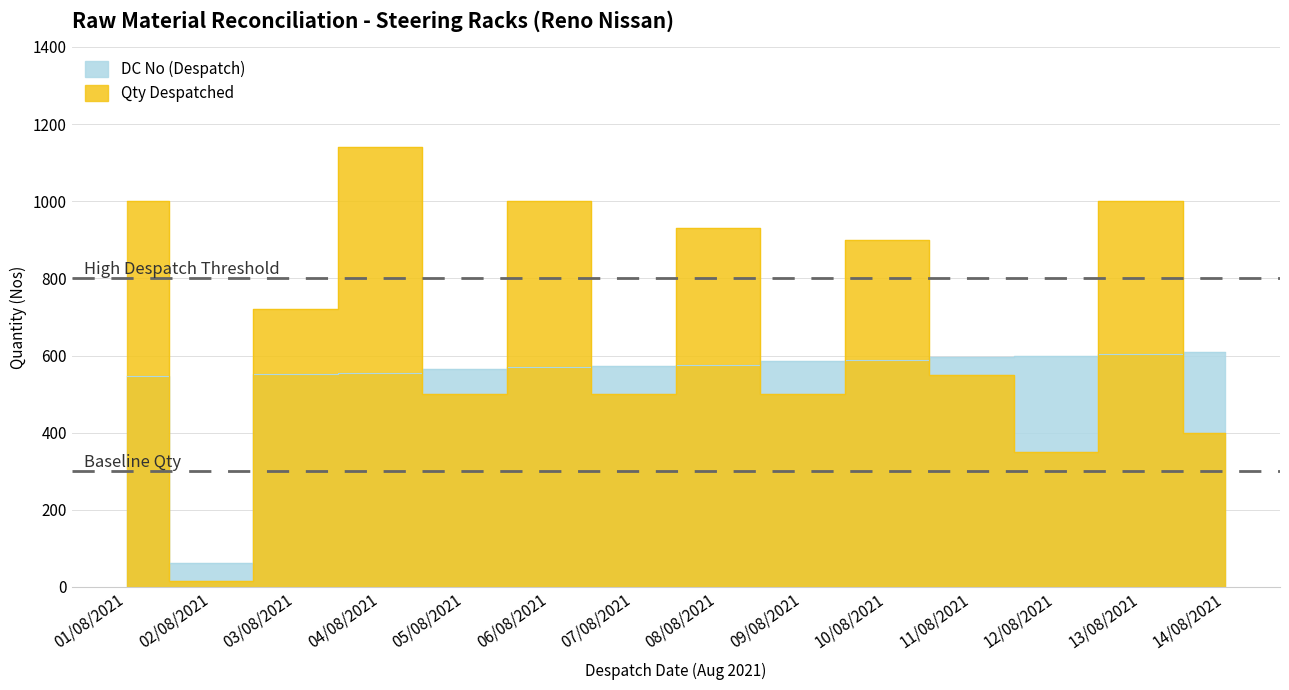

How many intersections are there between Qty Despatched and DC No (Despatch)?

11